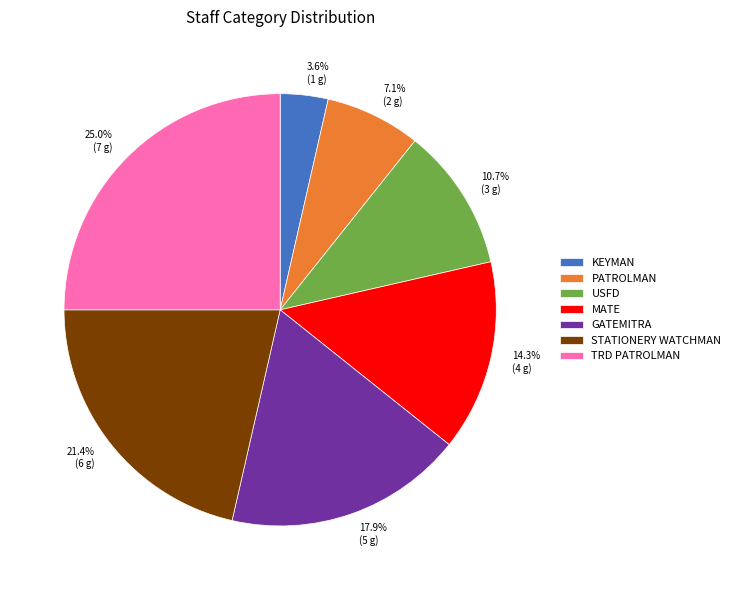

How many slices are in this pie chart?

7